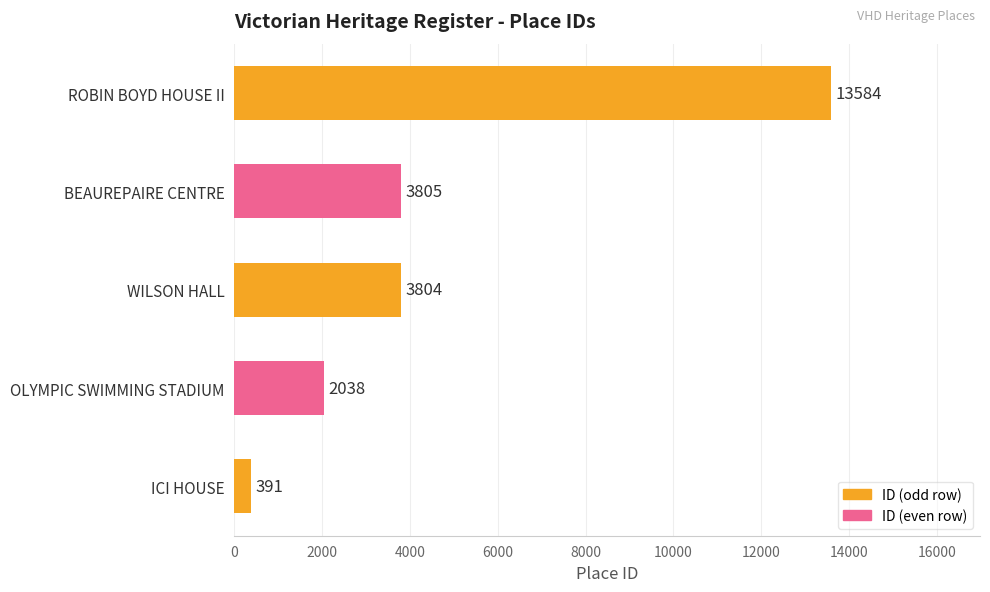

The value at ROBIN BOYD HOUSE II is 13584. True or false?

True